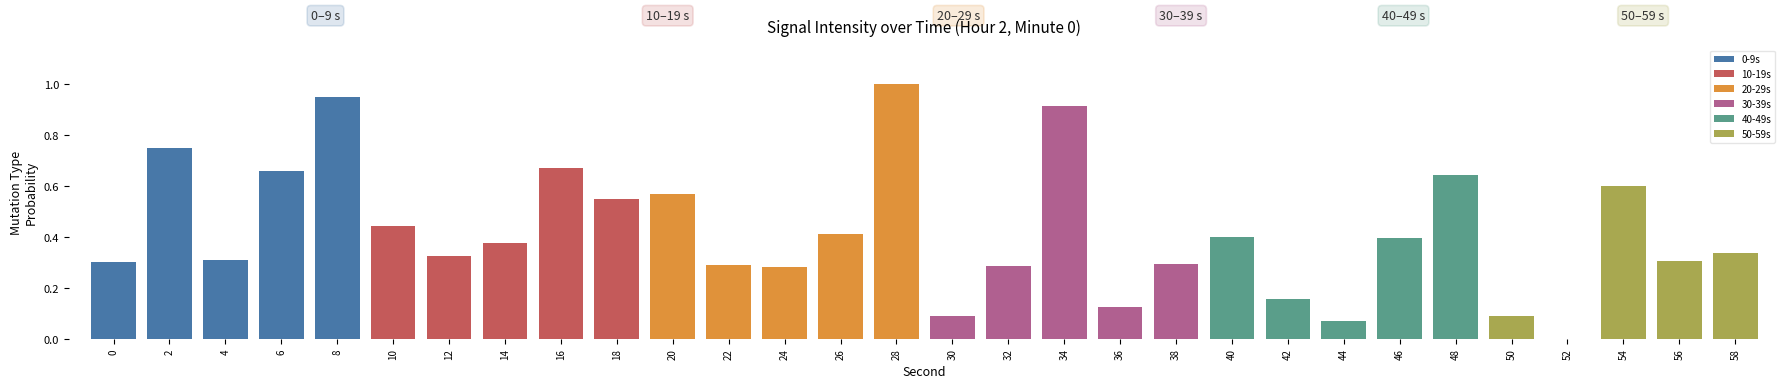

The 0-9s series shows 0.3 at 8. True or false?

False